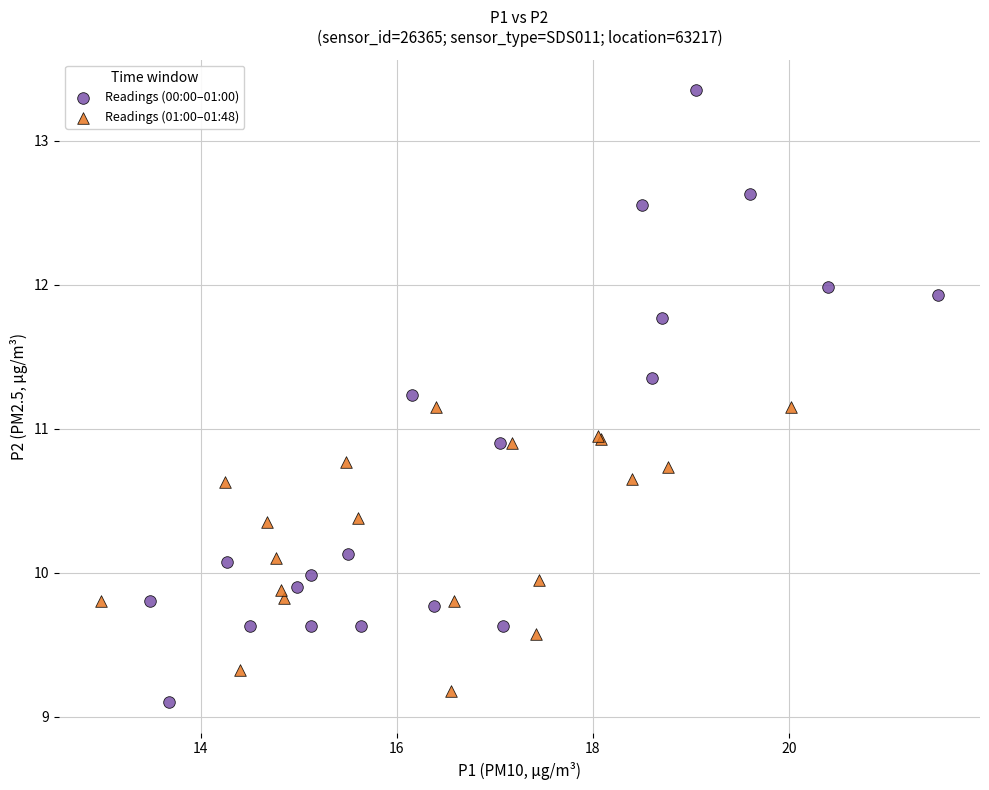

Which series contains the lowest Y value?

Readings (00:00–01:00)